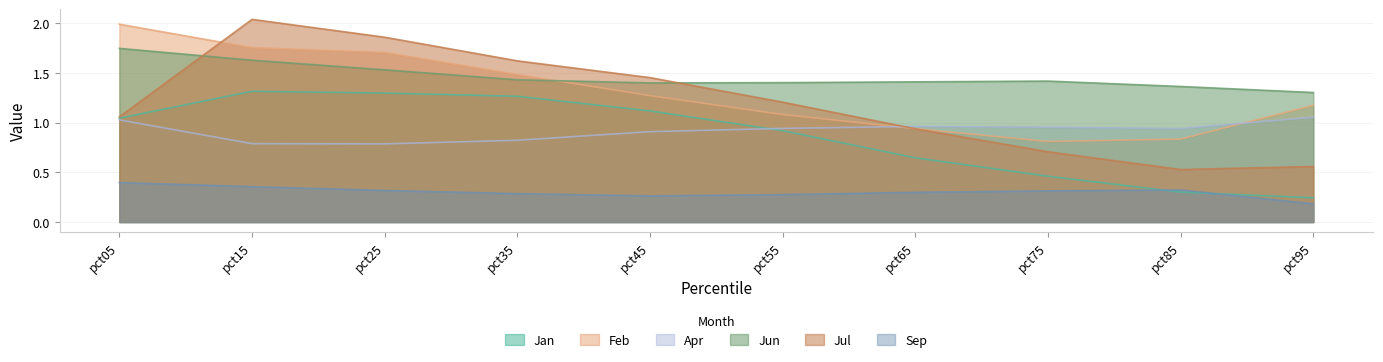

Which series has the largest total across all categories?

Jun